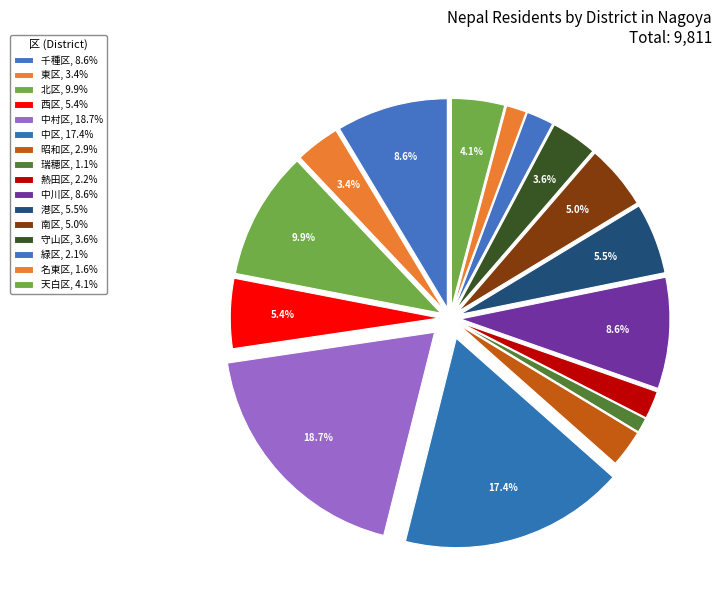

How many segments does this pie chart have?

16